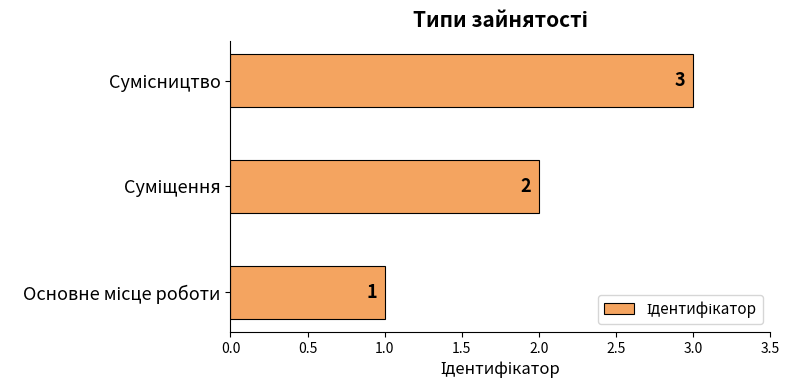

What is the greatest value displayed?

3